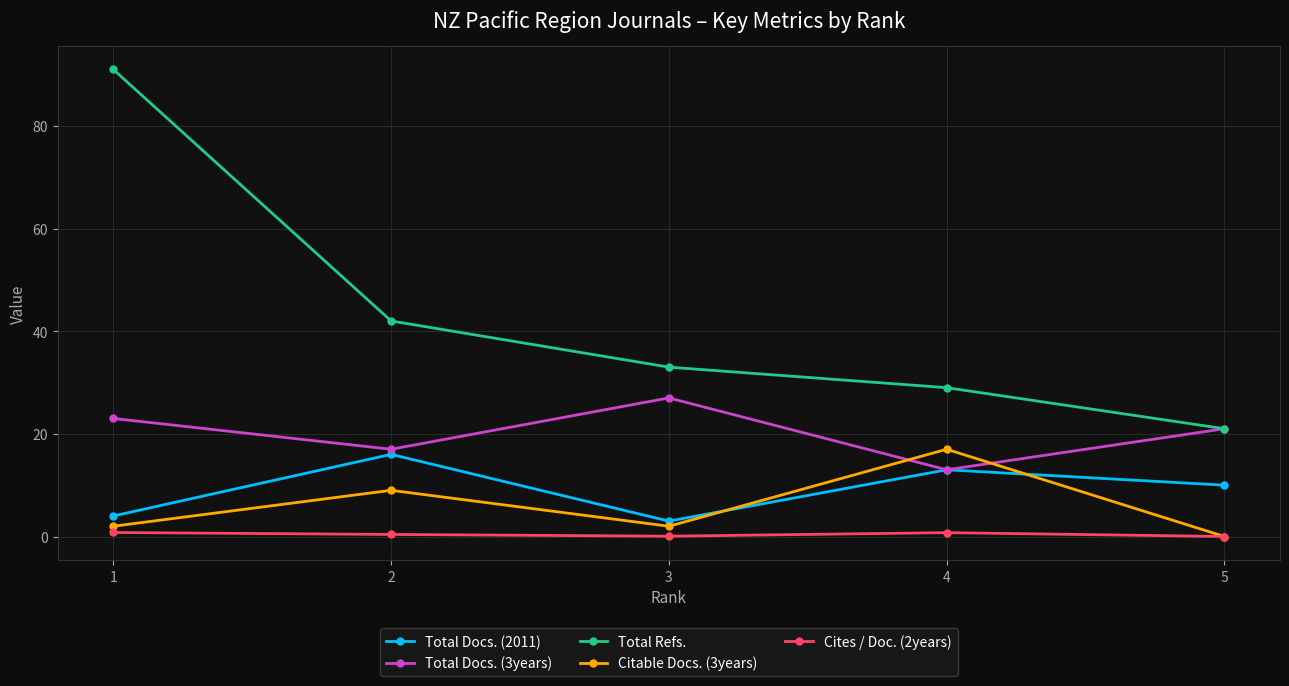

What is the approximate value of Citable Docs. (3years) at 1?

2.0